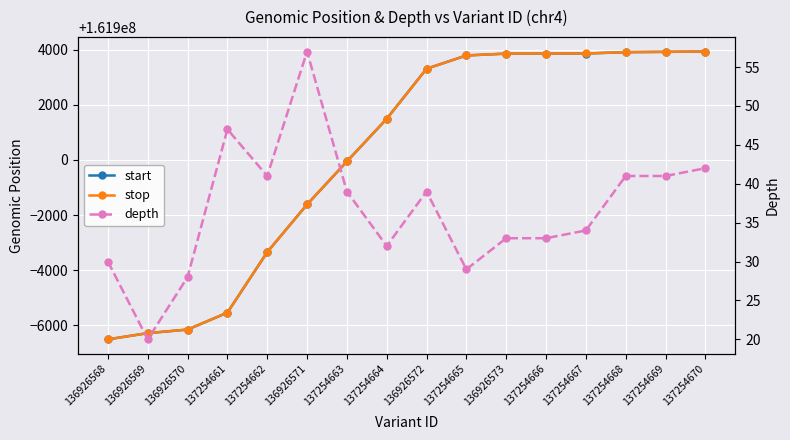

Read the start value at 137254669, to the nearest 50.

161903900